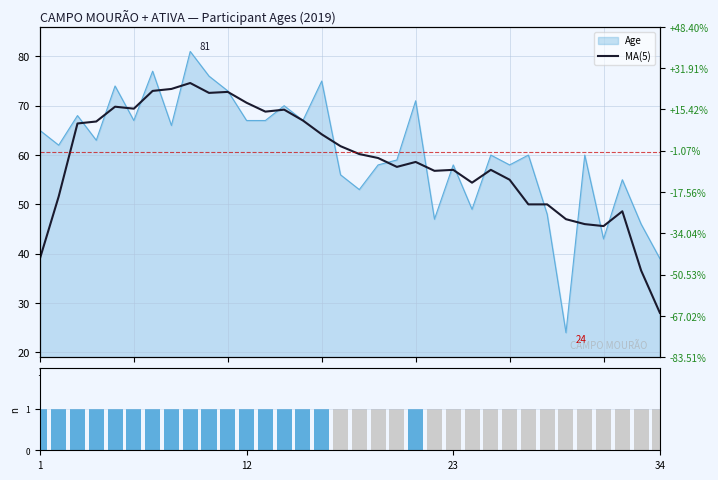

What is the label of the 24th bar from the left?

23